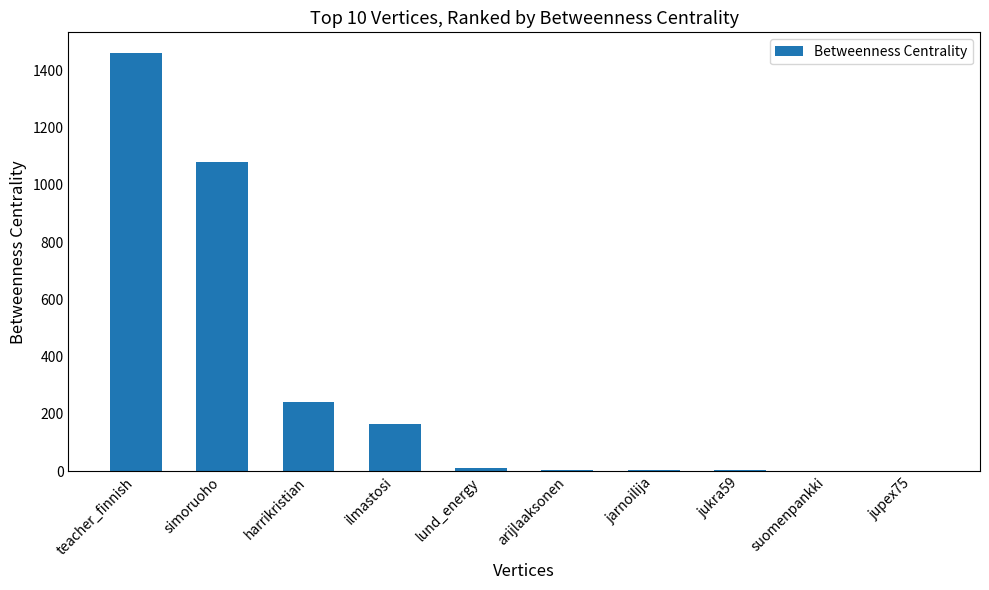

How many distinct data groups are displayed?

1